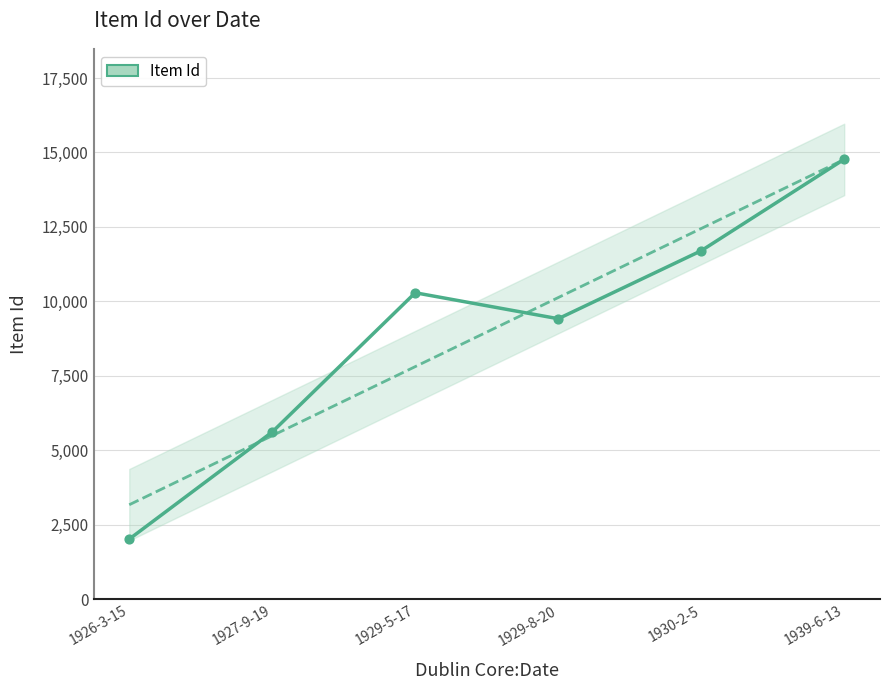

Approximately how many times larger is the value at 1930-2-5 compared to 1927-9-19?

2.1